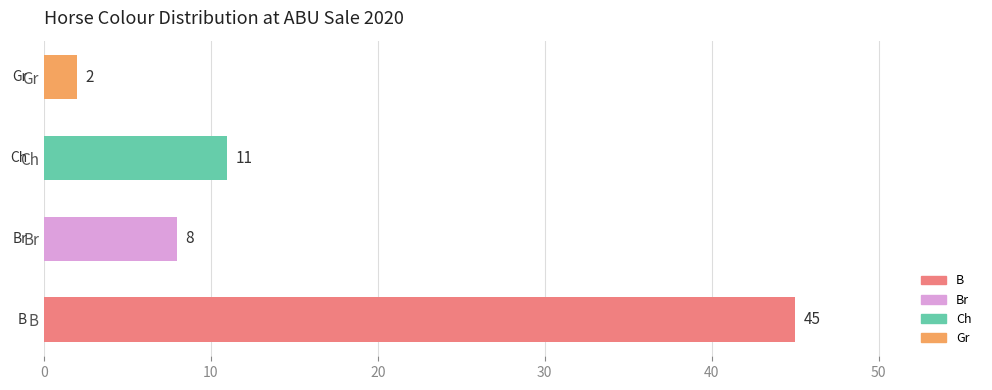

What is the sum of the values at Gr and Br?

10